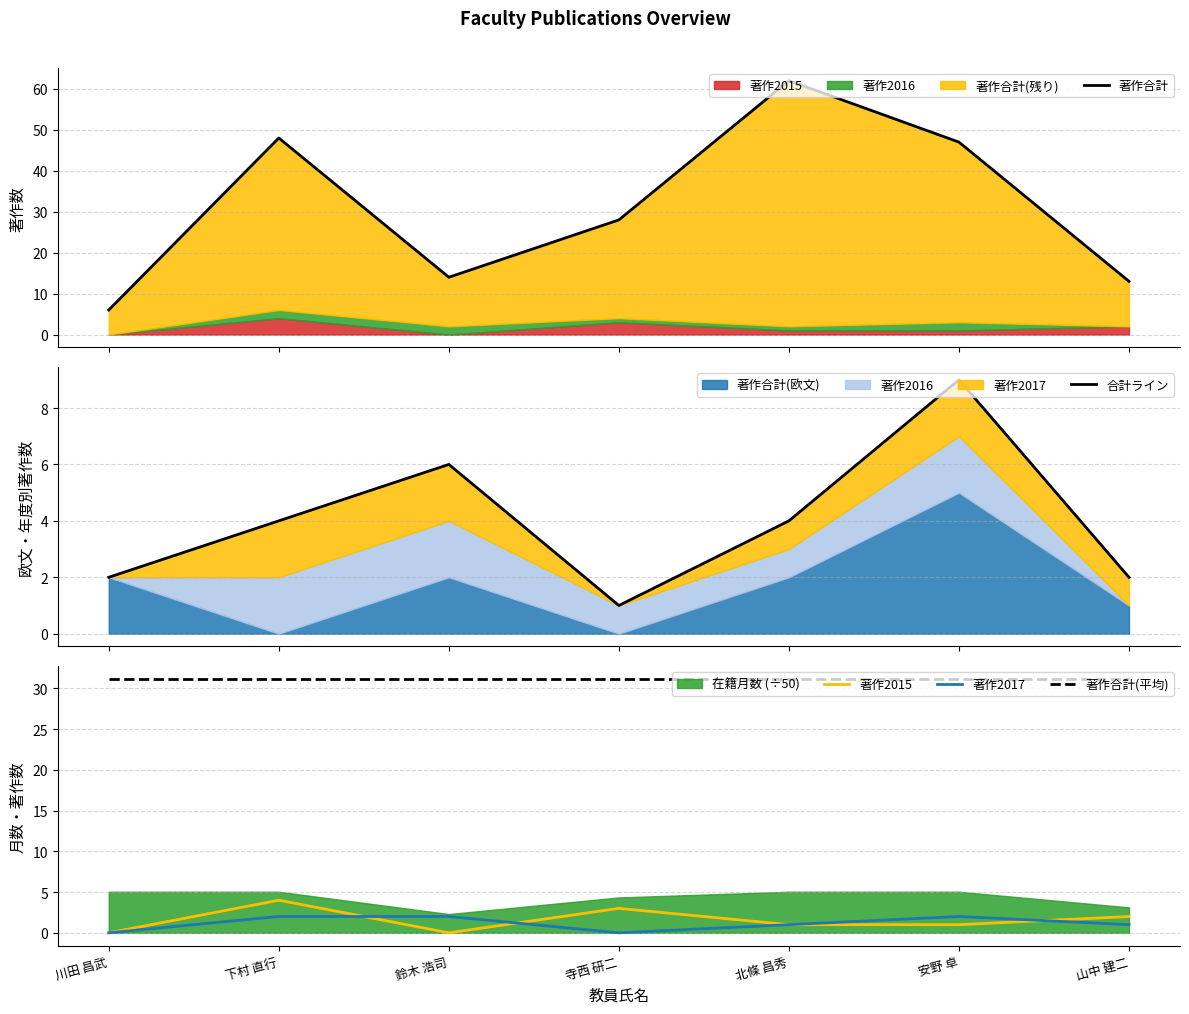

How many interior local peaks does the 合計ライン series have?

2